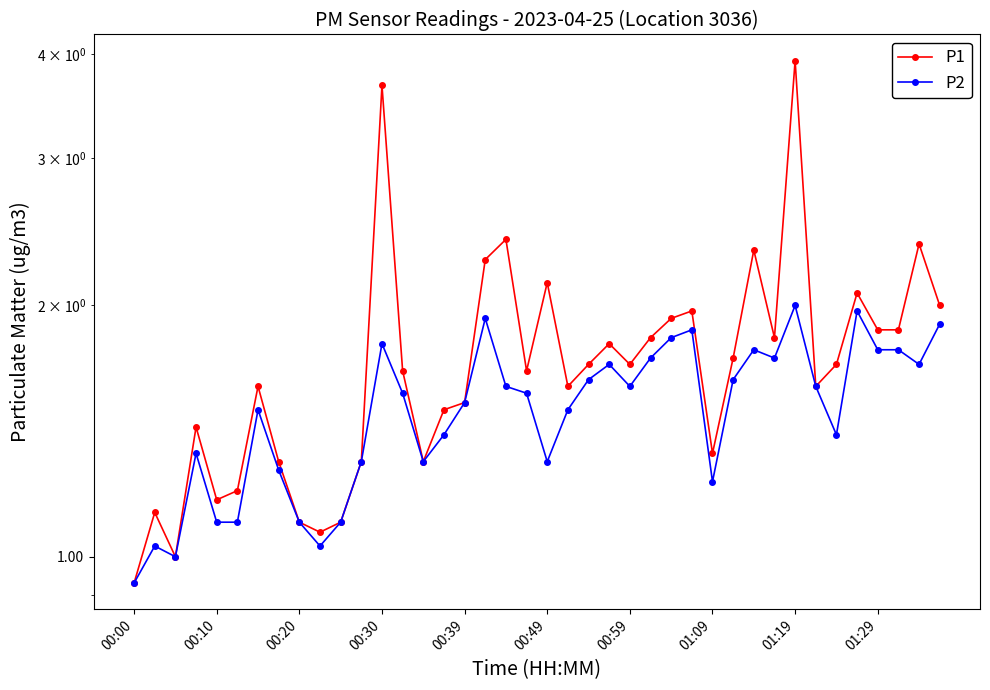

Rank the series by their average value, from highest to lowest.

P1, P2